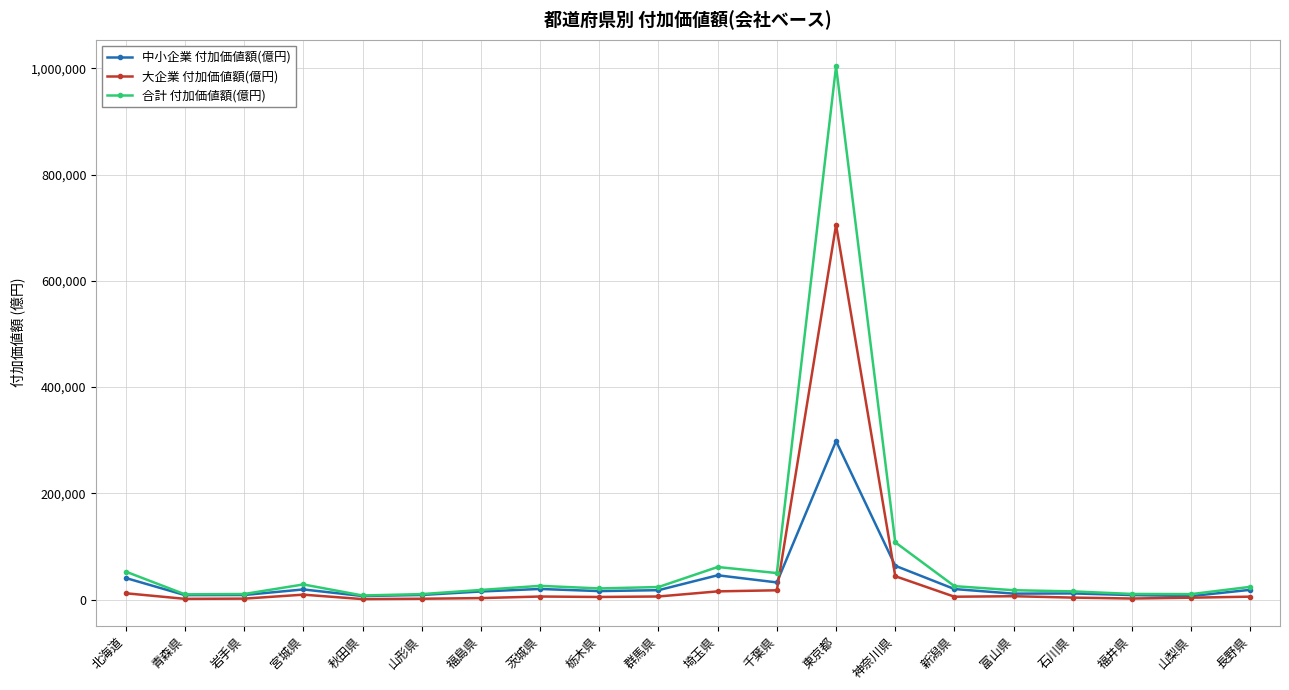

List the series in order of their overall mean, lowest first.

中小企業 付加価値額(億円), 大企業 付加価値額(億円), 合計 付加価値額(億円)